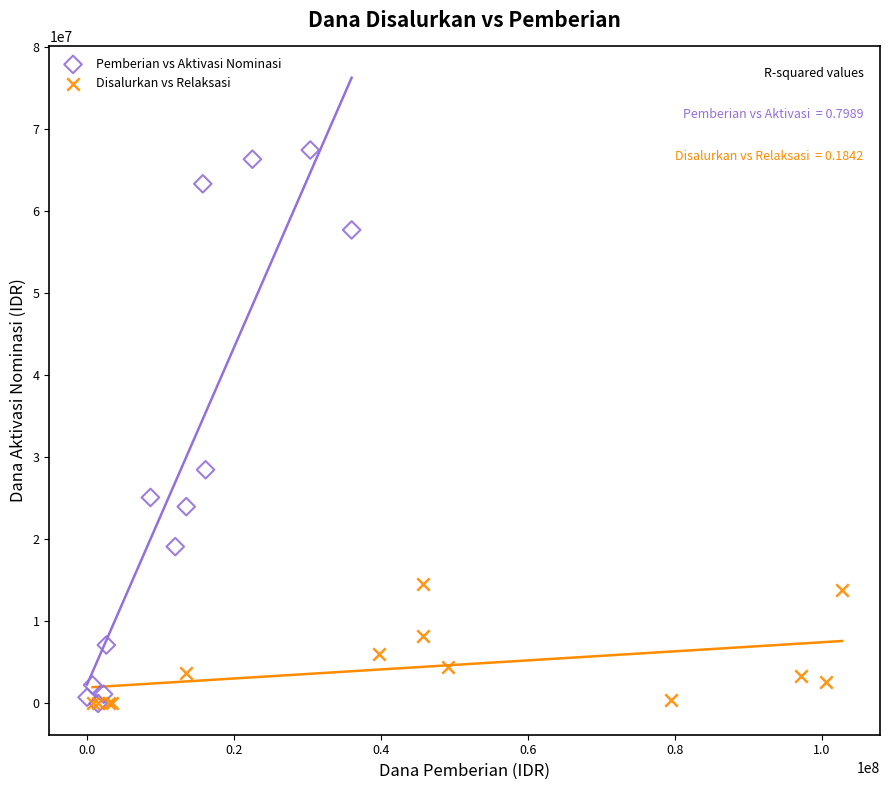

Which series has the largest Y range (max minus min)?

Pemberian vs Aktivasi Nominasi